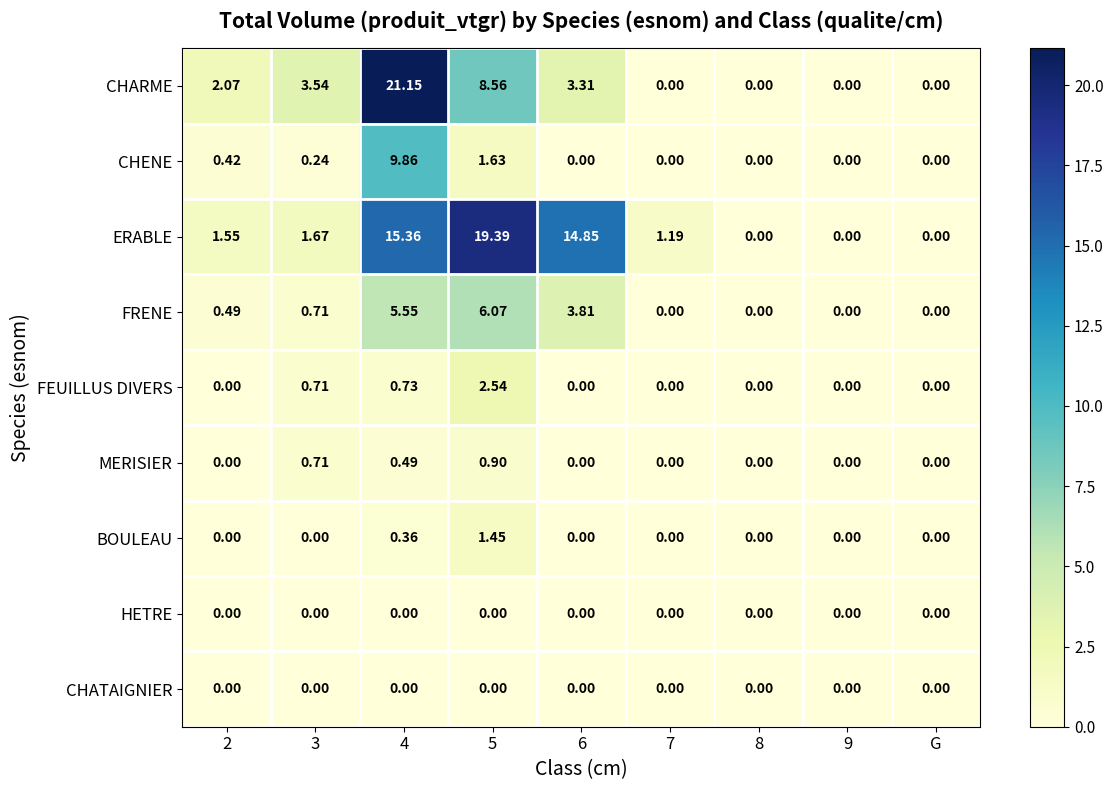

Count the number of categories in the chart.

9